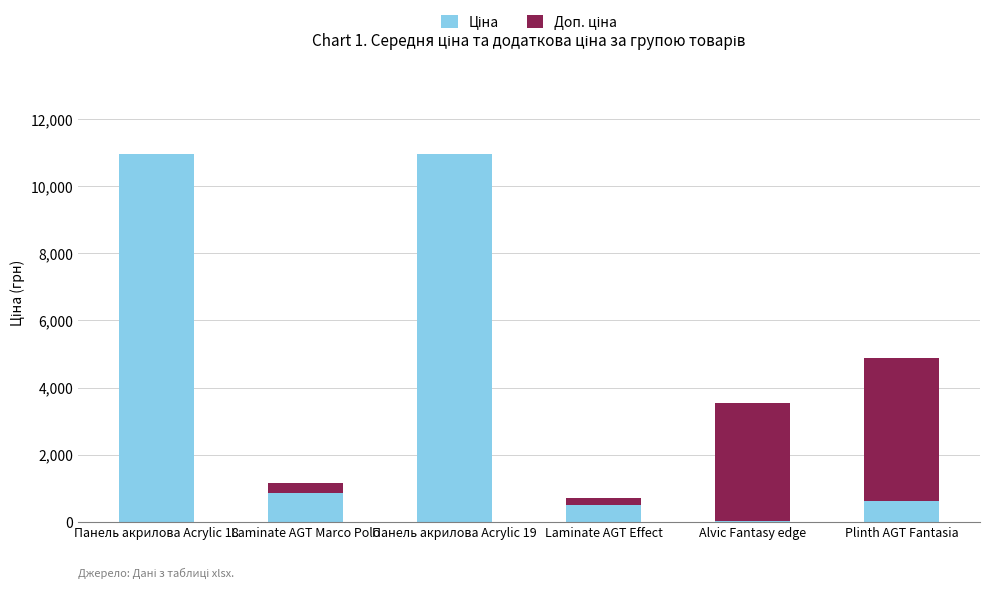

What is the total value across all series at Панель акрилова Acrylic 19?

10952.0